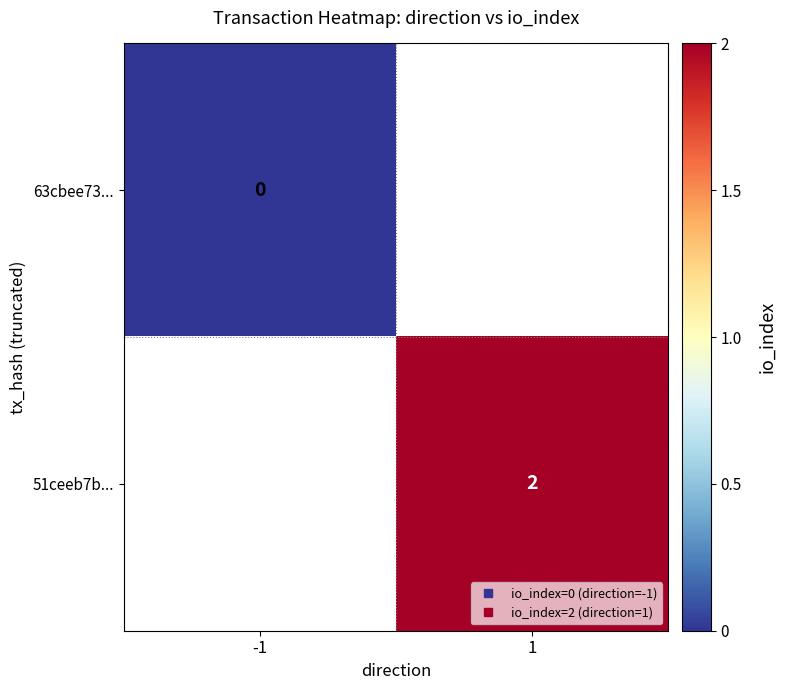

At how many categories does at least one series exceed 1?

1